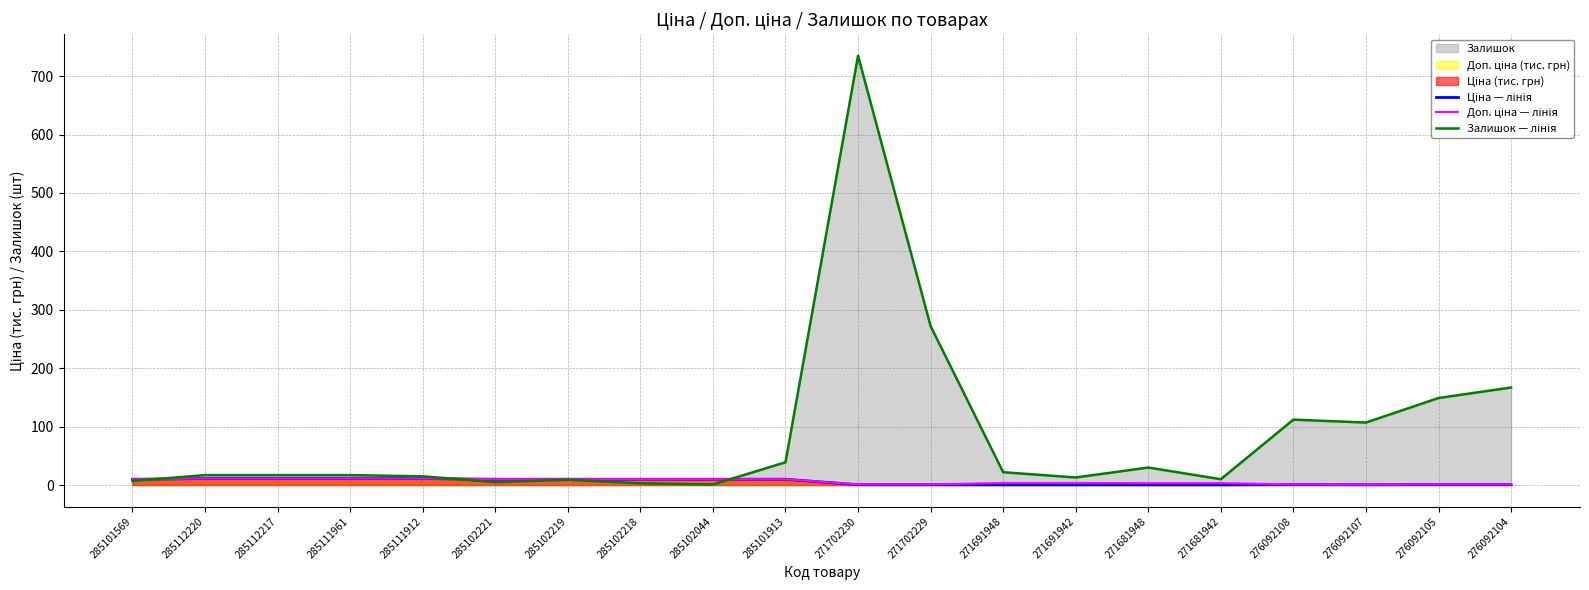

Reading left to right, transcribe all the data shown in this chart.

Ціна — лінія: 10.0	11.2	11.2	11.2	11.2	10.0	10.0	10.0	10.0	10.0	0.6	0.6	0.4	0.4	0.4	0.4	0.8	0.6	0.8	0.8
Доп. ціна — лінія: 10.0	11.2	11.2	11.2	11.2	10.0	10.0	10.0	10.0	10.0	1.1	1.1	3.5	3.5	3.3	3.3	1.1	0.7	1.1	1.1
Залишок — лінія: 7.0	17.0	17.0	17.0	15.0	5.0	9.0	3.0	1.0	39.0	735.0	272.0	22.0	13.0	30.0	10.0	112.0	107.0	149.0	167.0